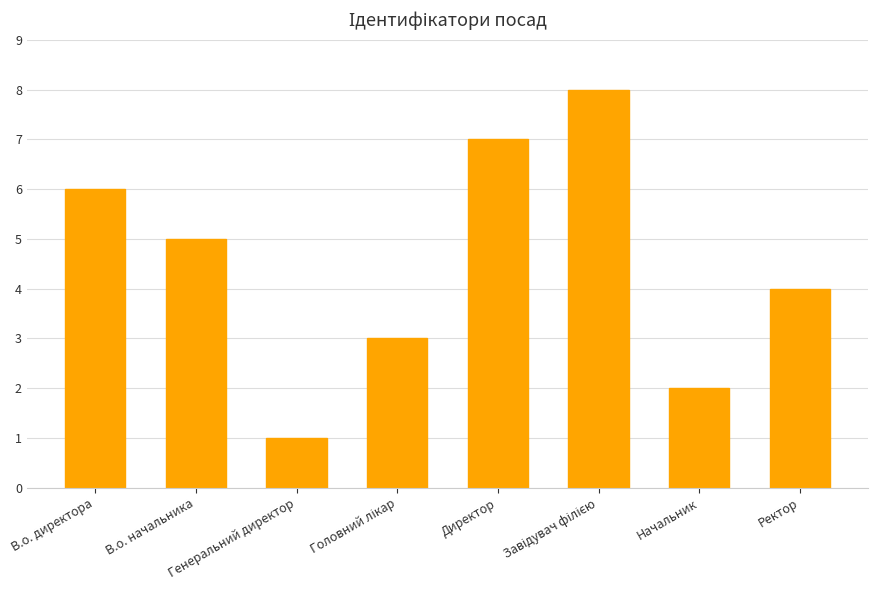

How many categories are shown in the chart?

8